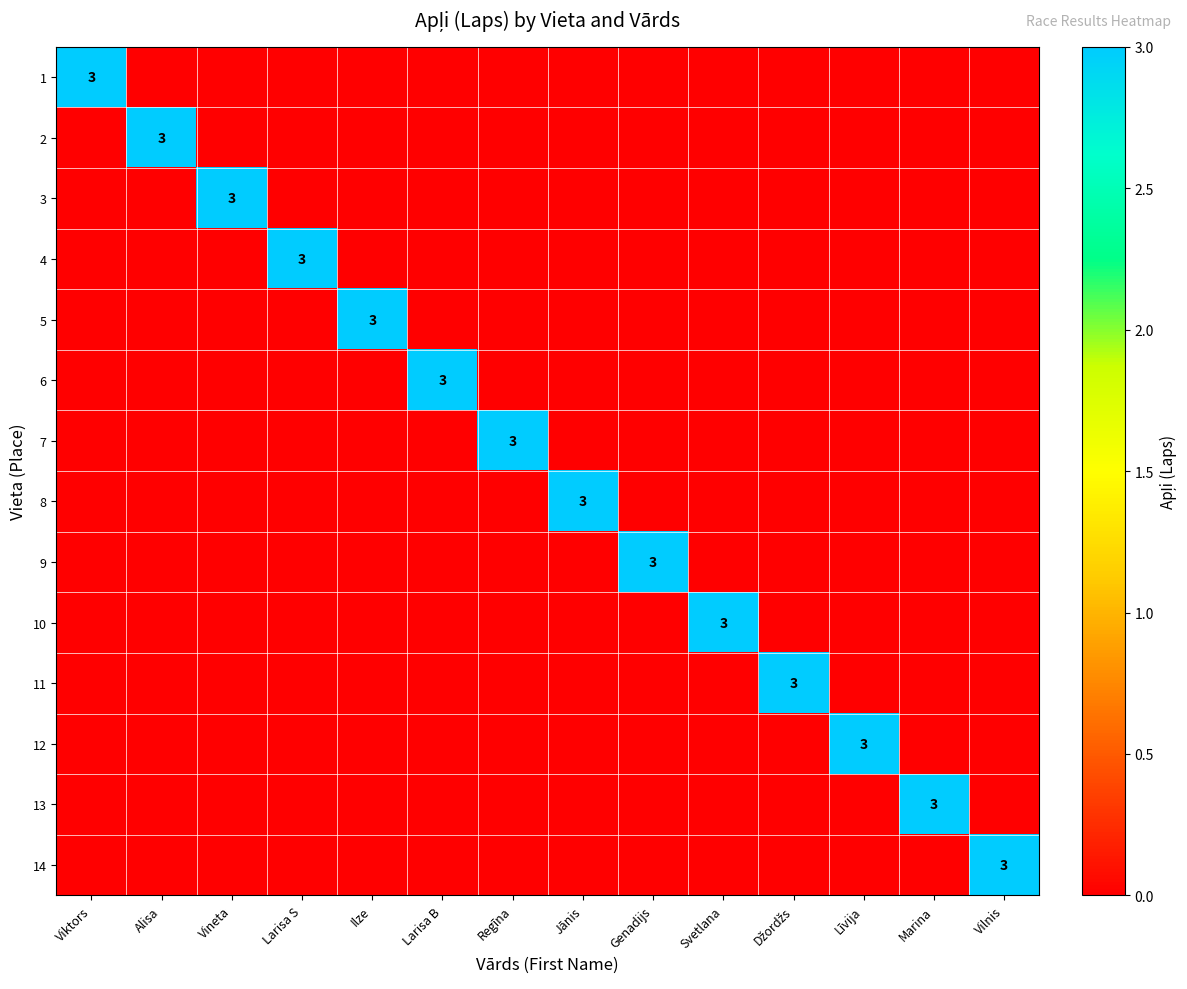

What is the spread (max minus min) of values at Marina?

3